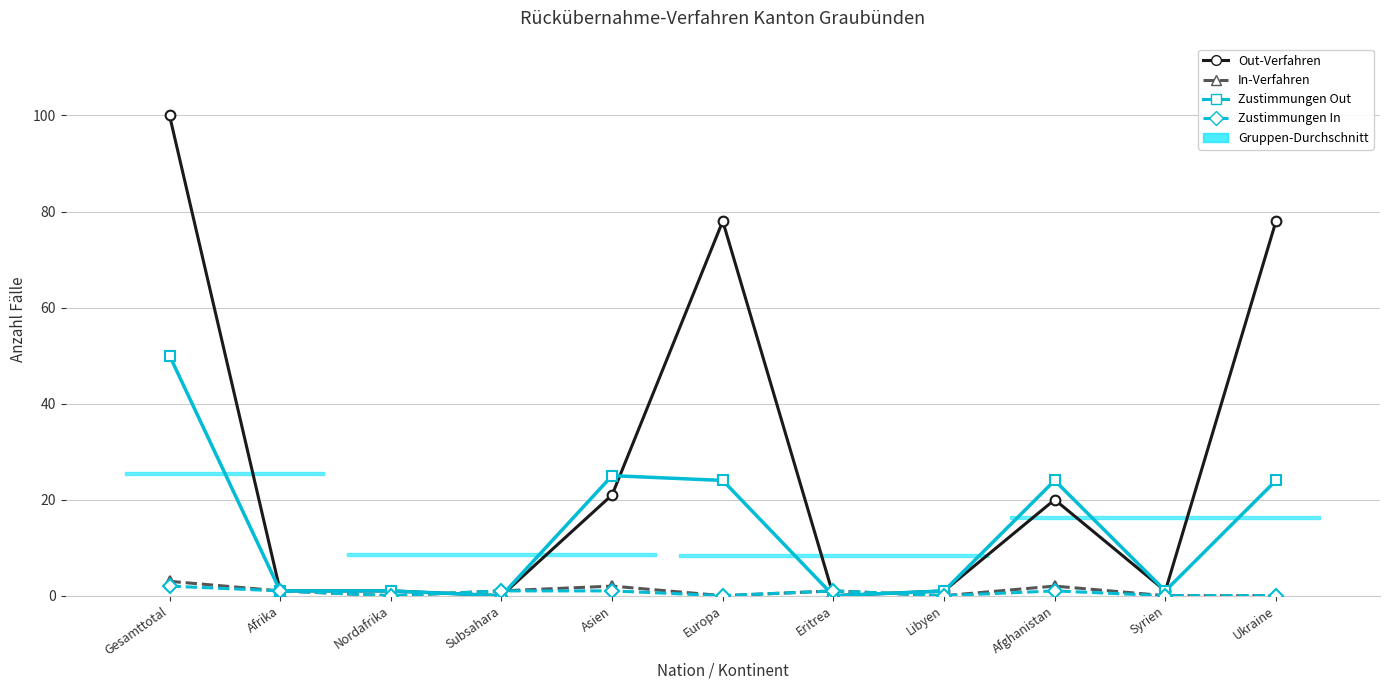

Rank the categories by In-Verfahren value from highest to lowest.

Gesamttotal, Asien, Afghanistan, Afrika, Subsahara, Eritrea, Nordafrika, Europa, Libyen, Syrien, Ukraine